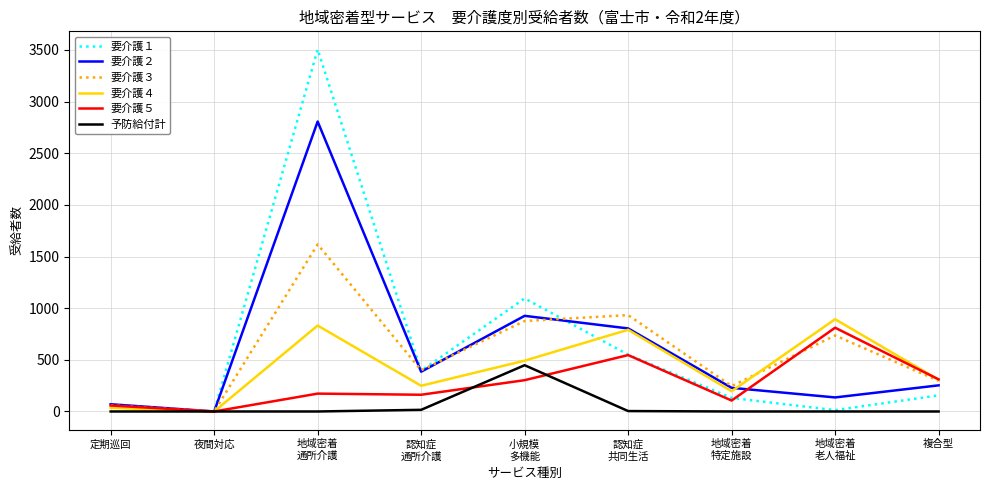

What is the maximum value for 要介護２?

2807